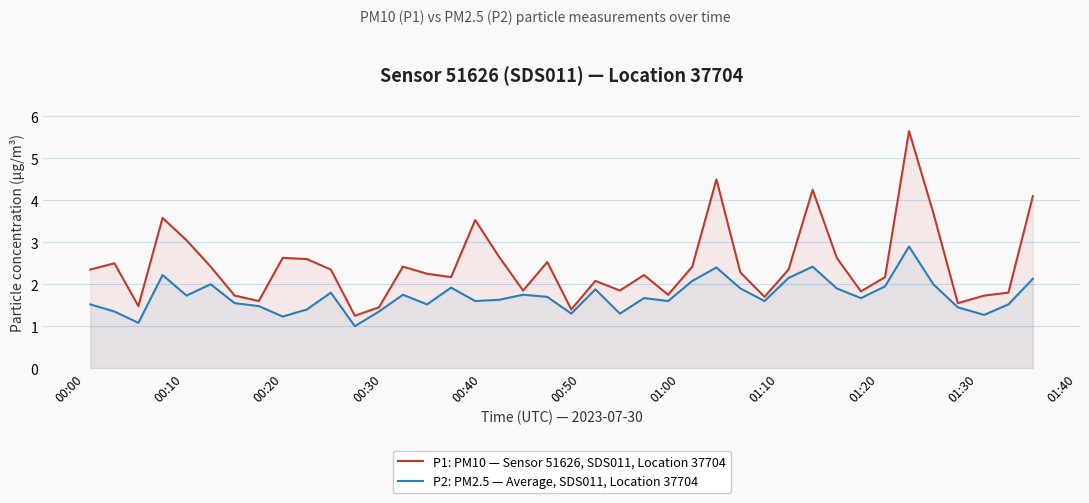

In P2: PM2.5 — Average, SDS011, Location 37704, how many points are higher than both neighbors (excluding endpoints)?

11